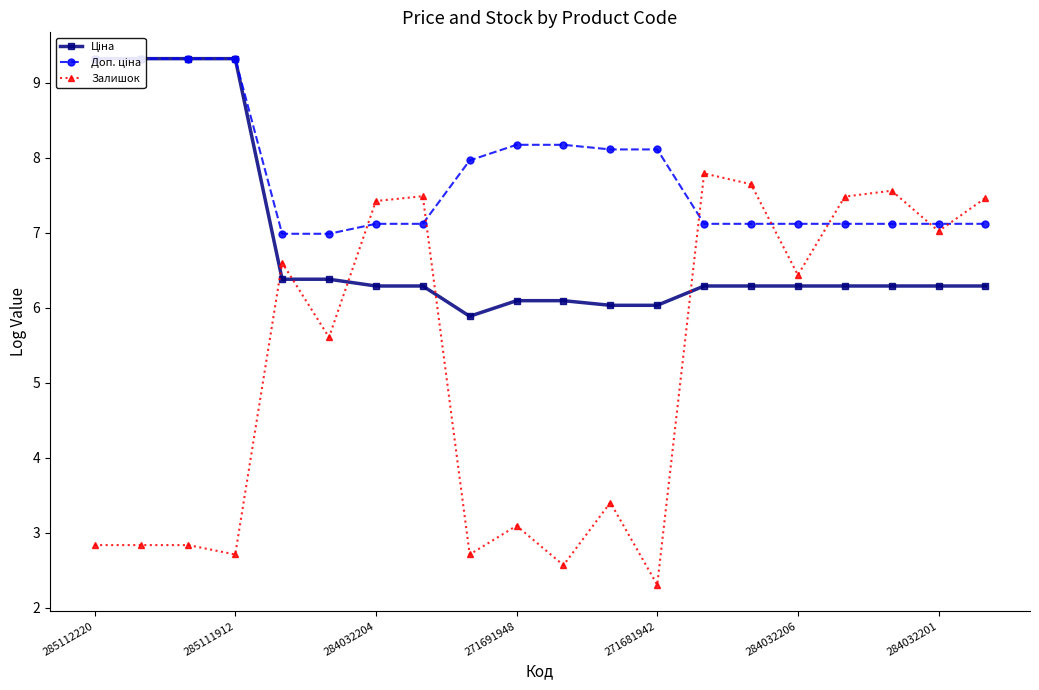

What is the lowest value of the Залишок series?

2.3